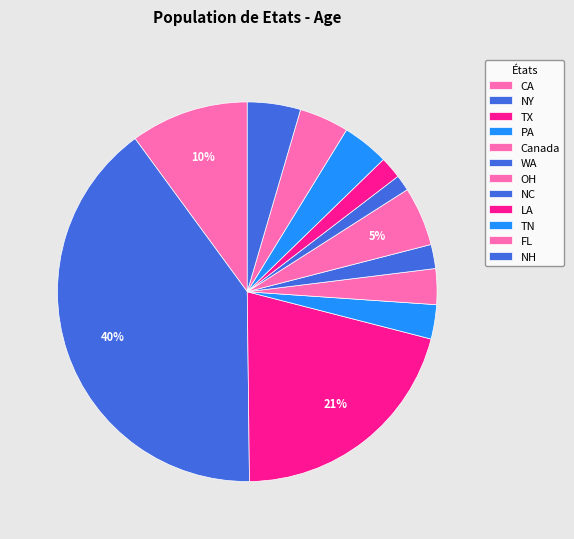

Which slice is the smallest?

NC